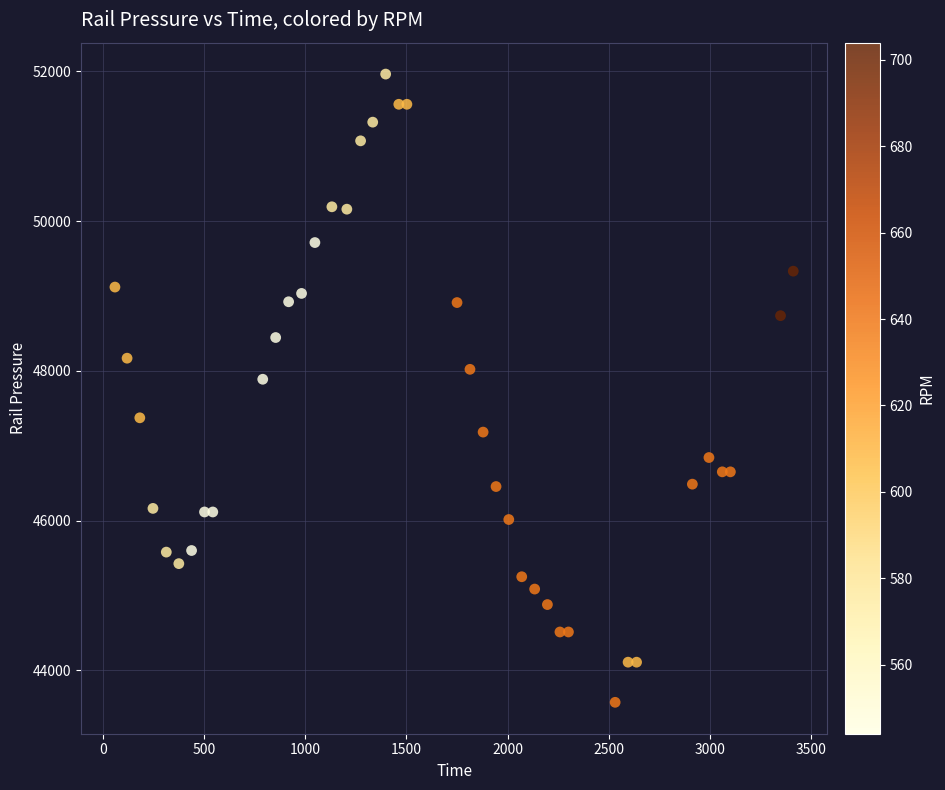

What Y value in the scatter plot is closest to 47768?

47887.9